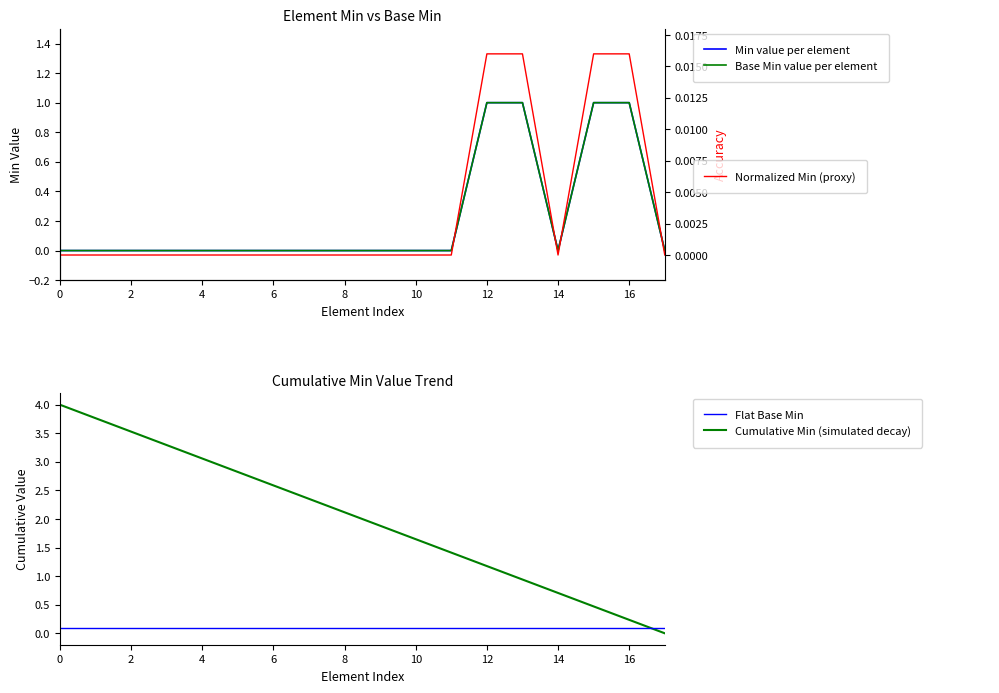

Which series ends up on top after the final intersection of Min value per element and Cumulative Min (simulated decay)?

Min value per element